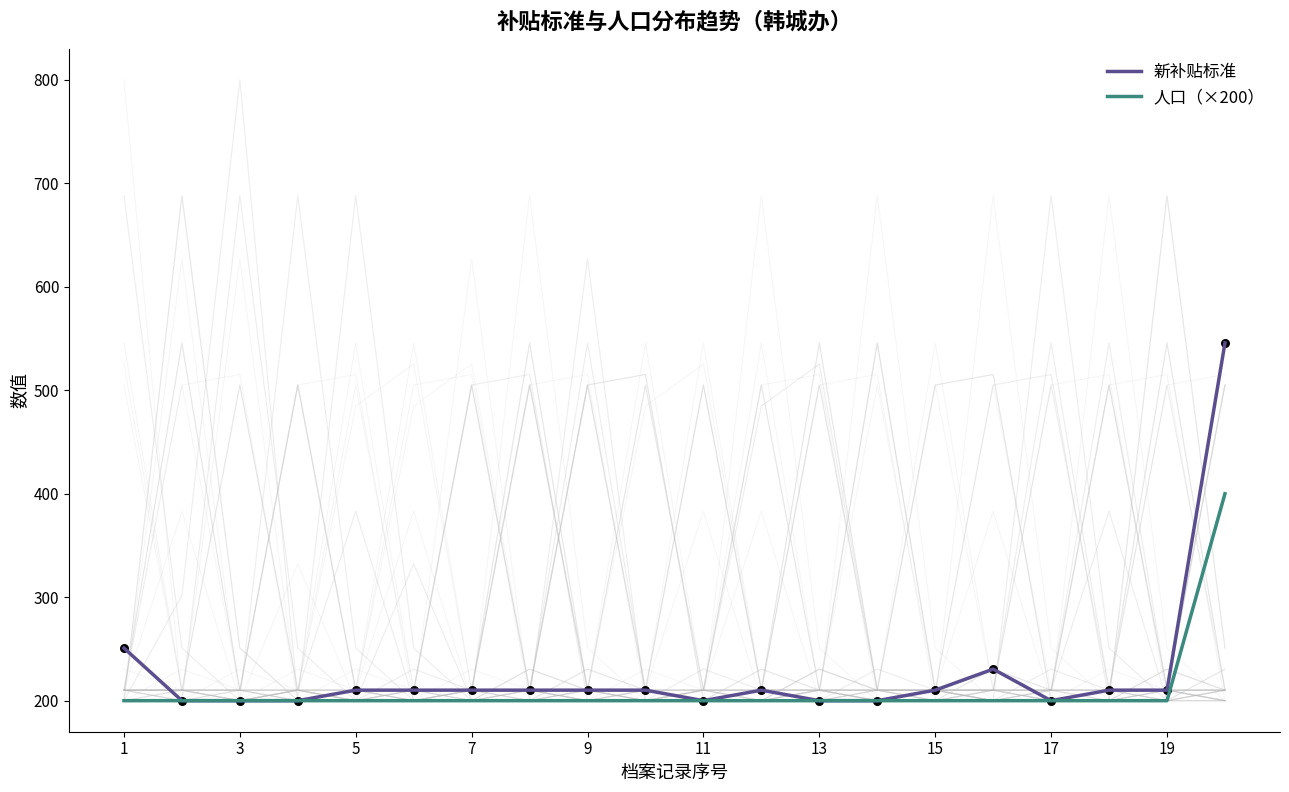

Which series has the largest Y range (max minus min)?

新补贴标准